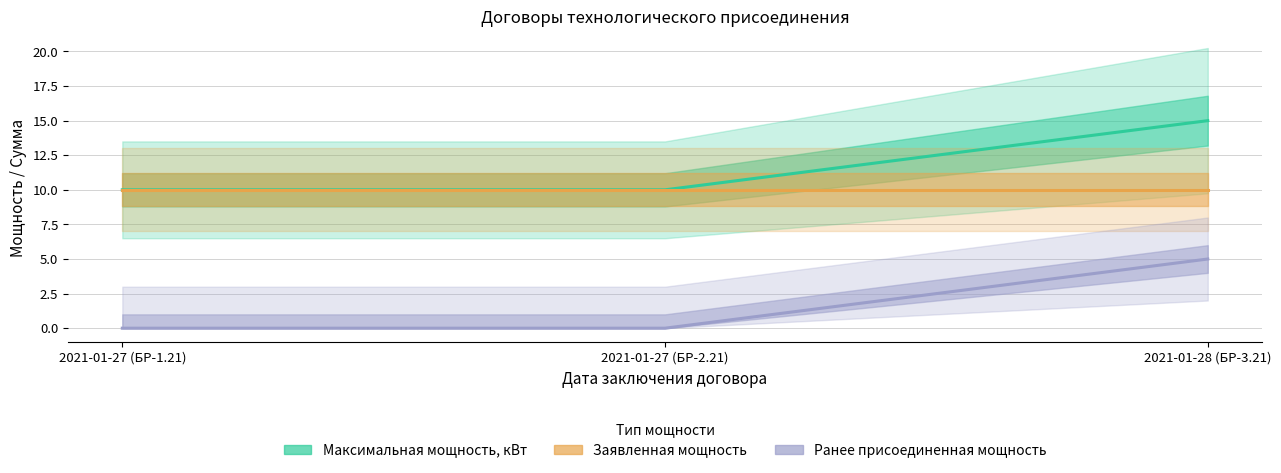

Does the chart have visible grid lines?

Yes